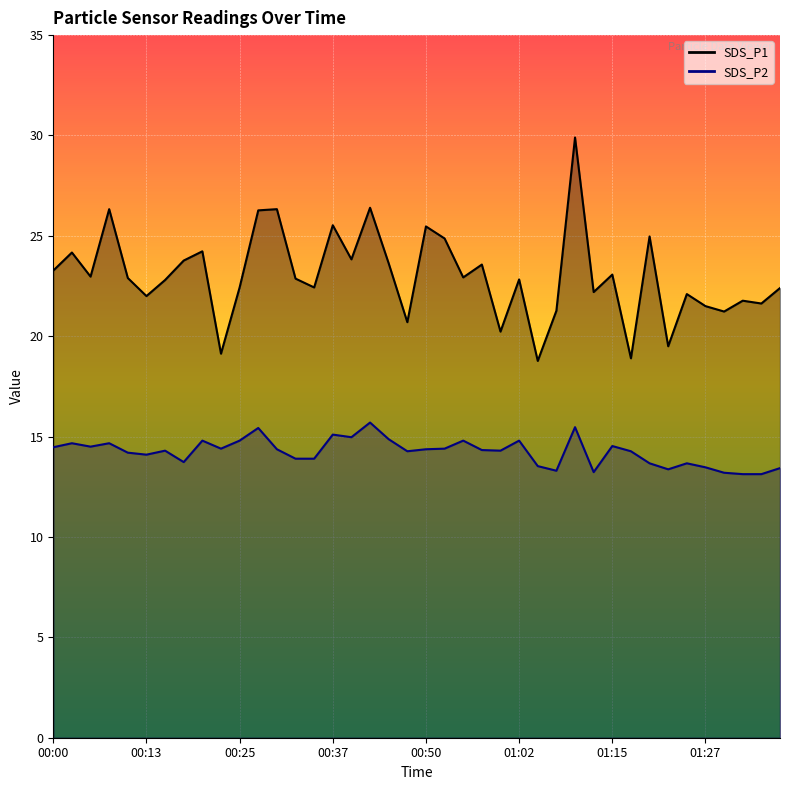

How many interior local peaks does the SDS_P1 series have?

14